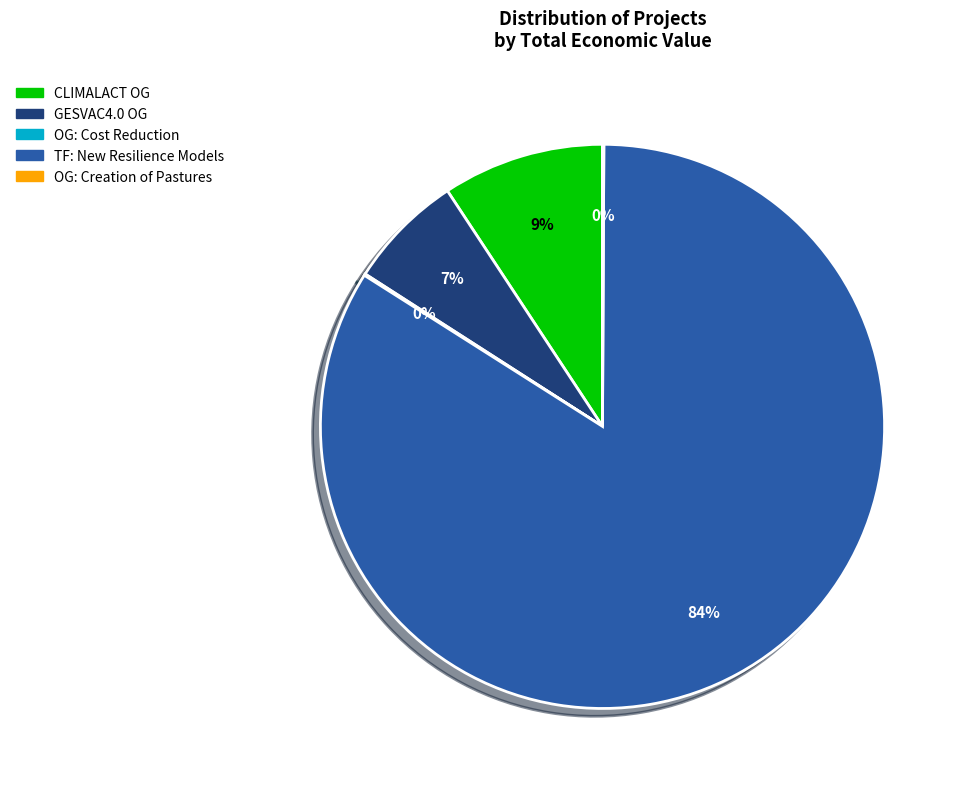

Is there a majority slice in this chart?

Yes